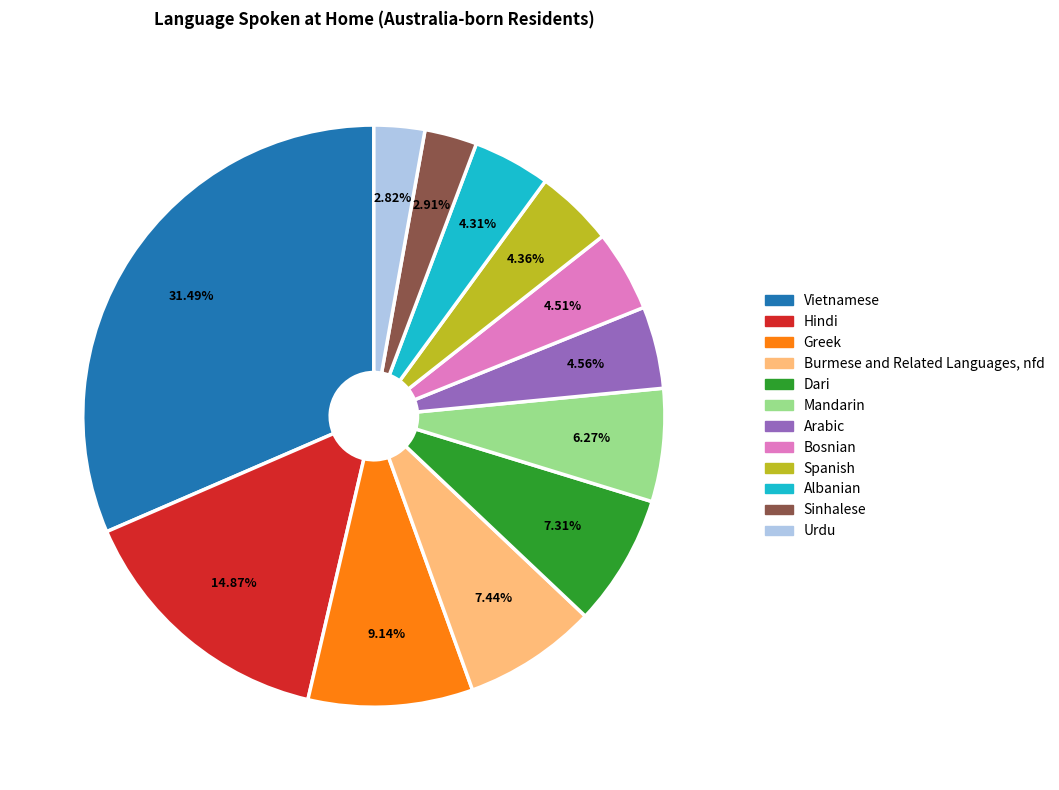

Is there a majority slice in this chart?

No